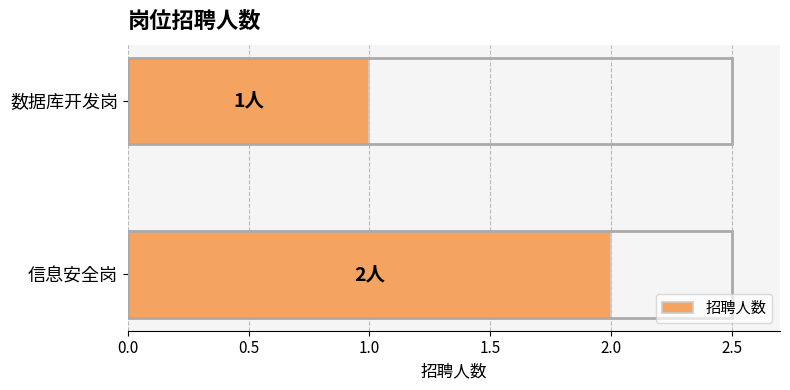

What is the sum of all values?

3